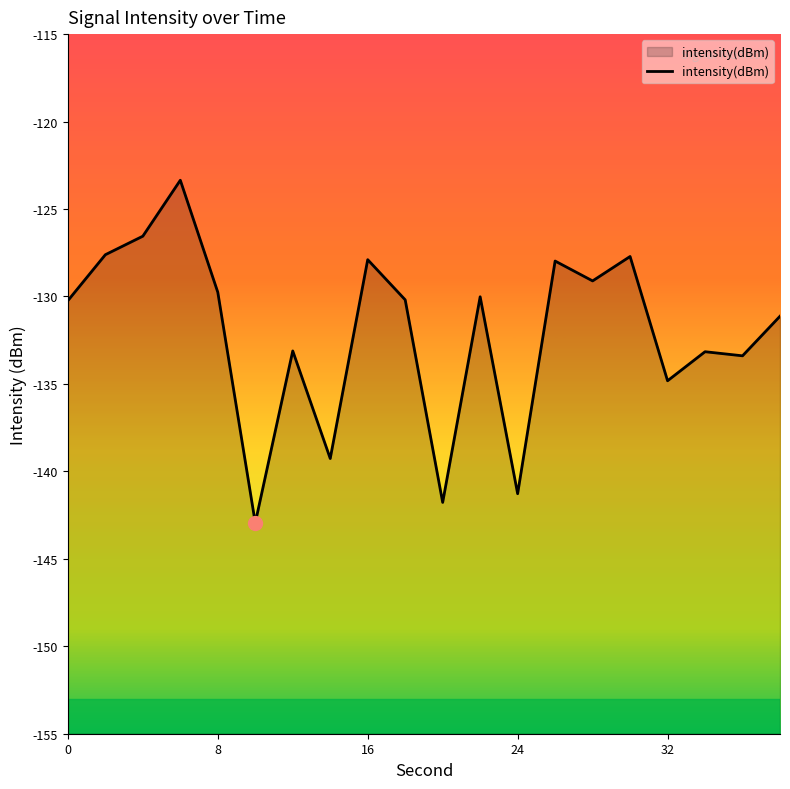

Between 24 and 8, which is larger?

8